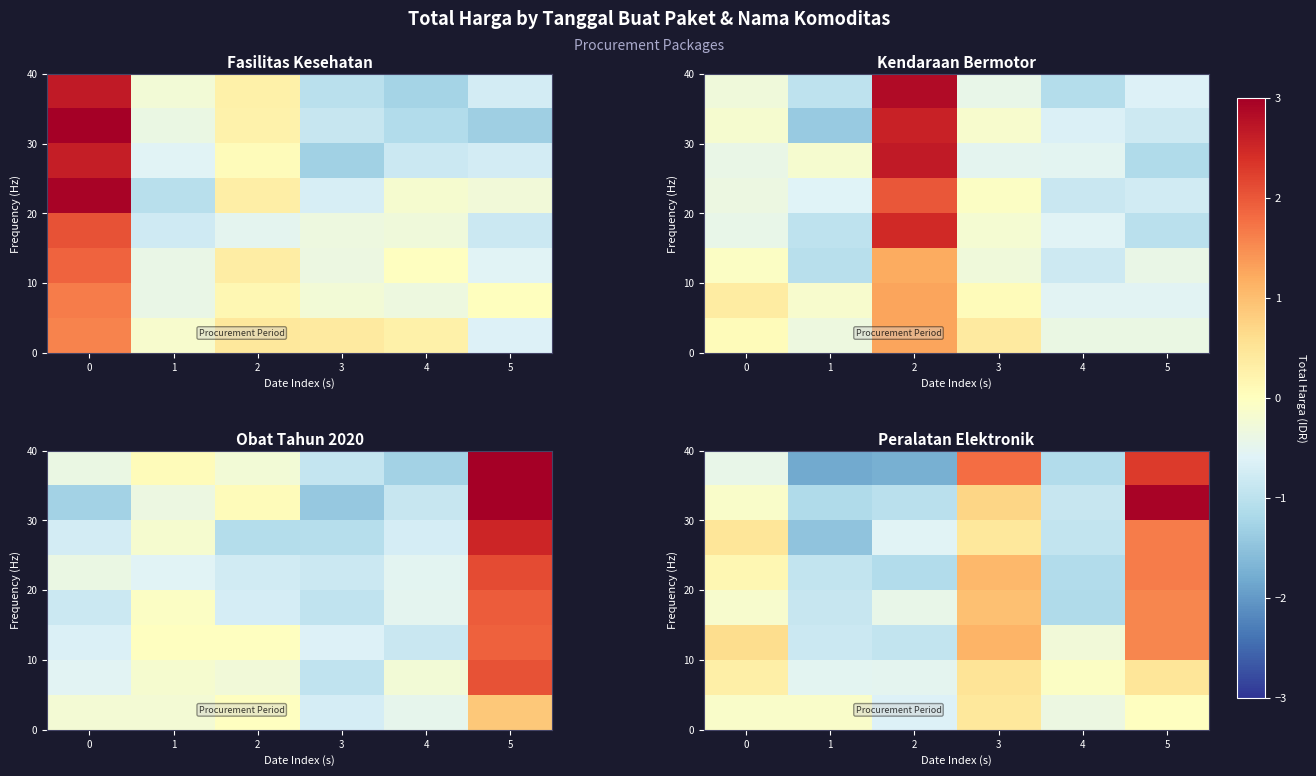

How many series are shown in this chart?

8